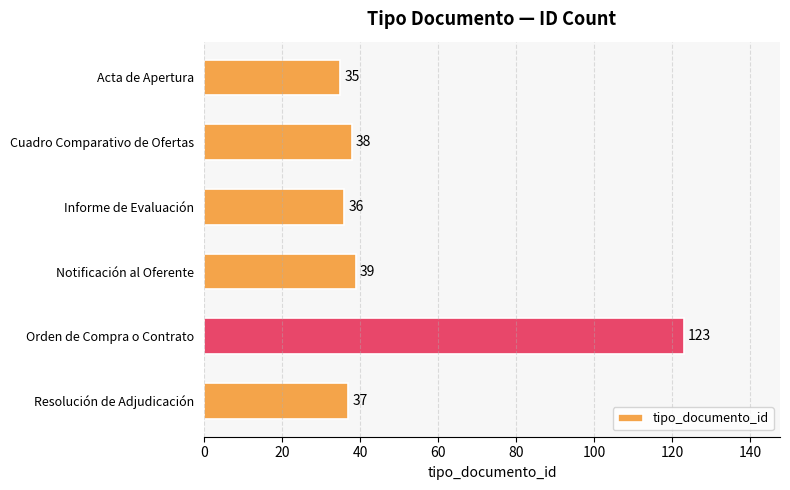

What is the average value?

51